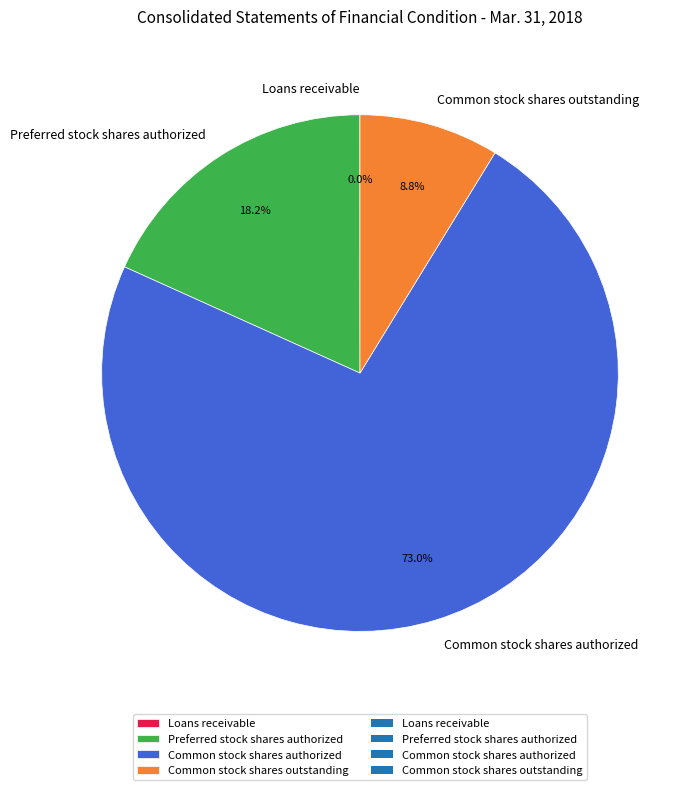

What percentage is the Preferred stock shares authorized slice, to the nearest percent?

18%